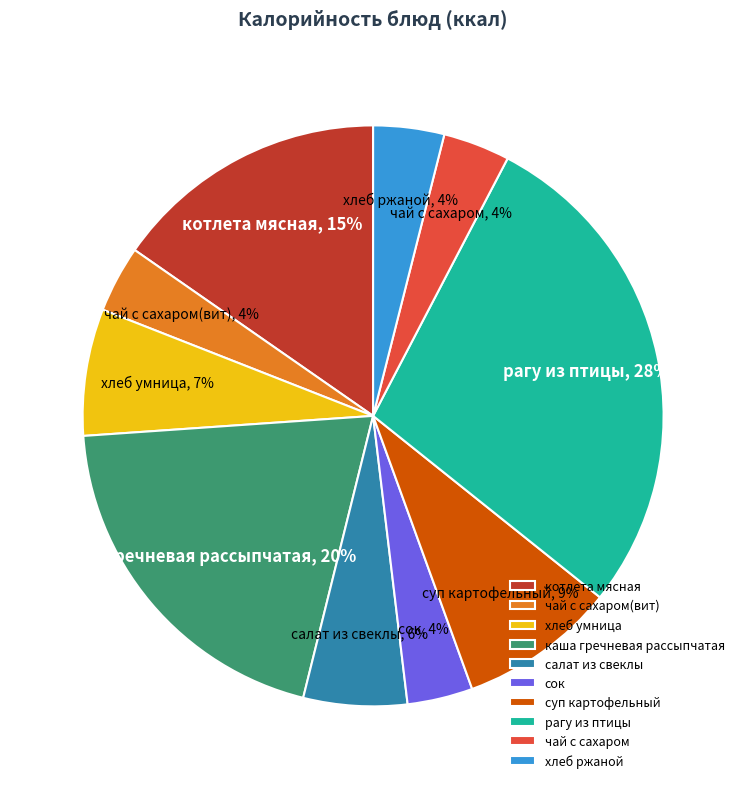

Is there any slice that represents more than half of the pie?

No